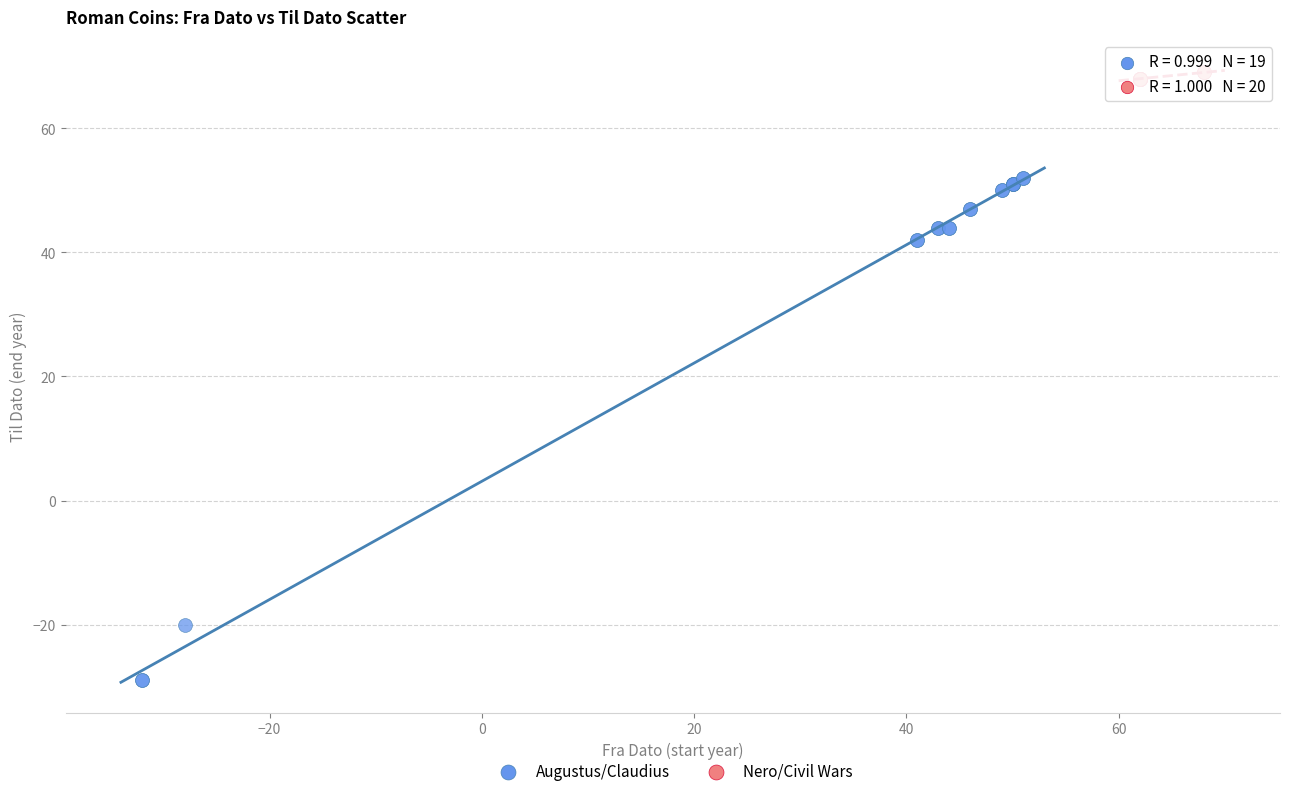

Which series has the largest Y range (max minus min)?

Augustus/Claudius